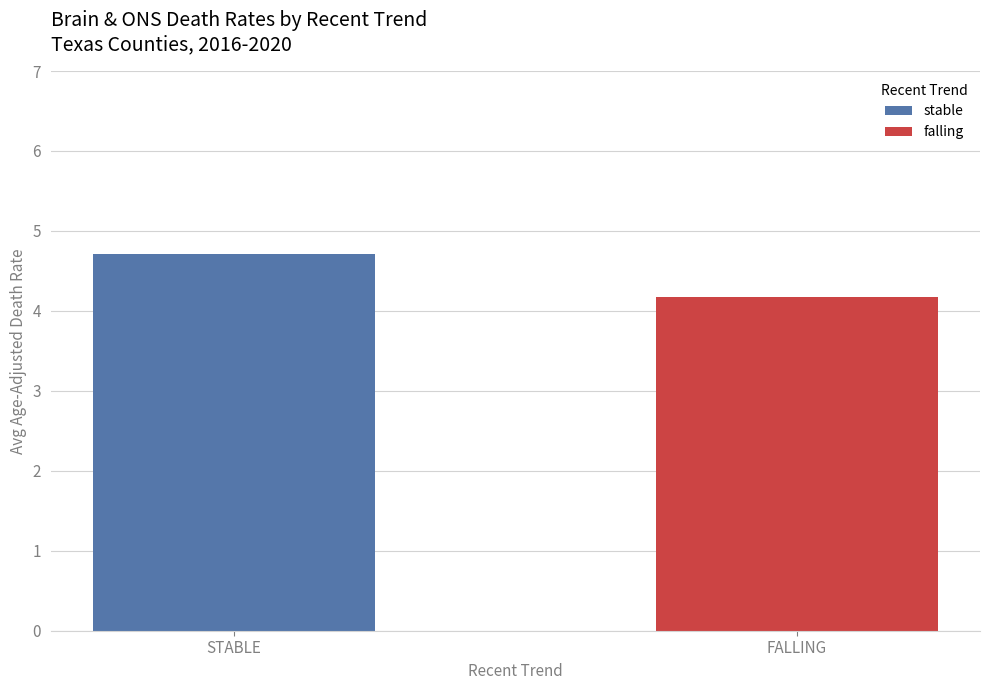

The chart shows a value of 7.0 at stable. True or false?

False